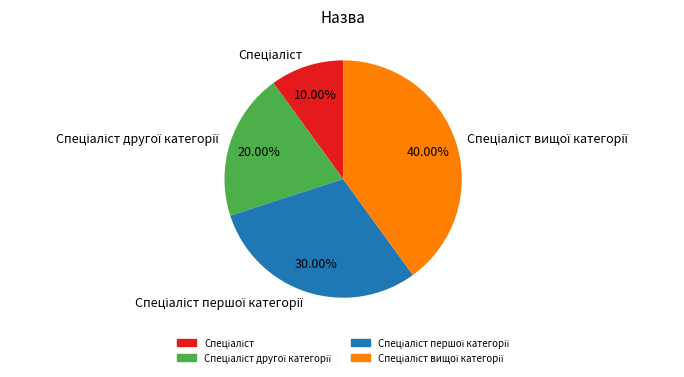

Is there any slice that represents more than half of the pie?

No